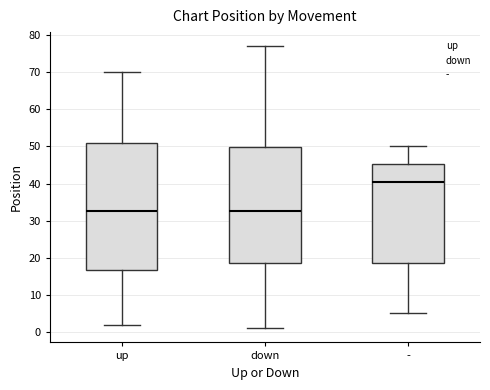

Which box's median line is the highest?

-